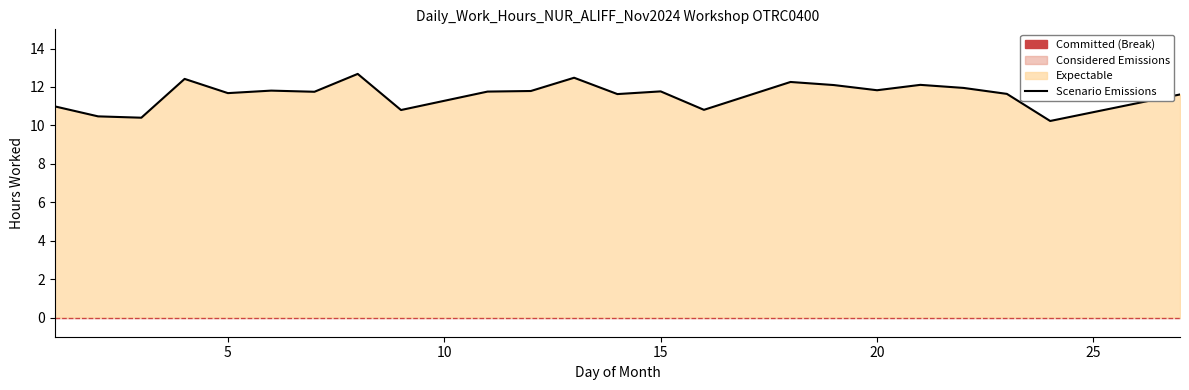

How many data points does each series have?

23